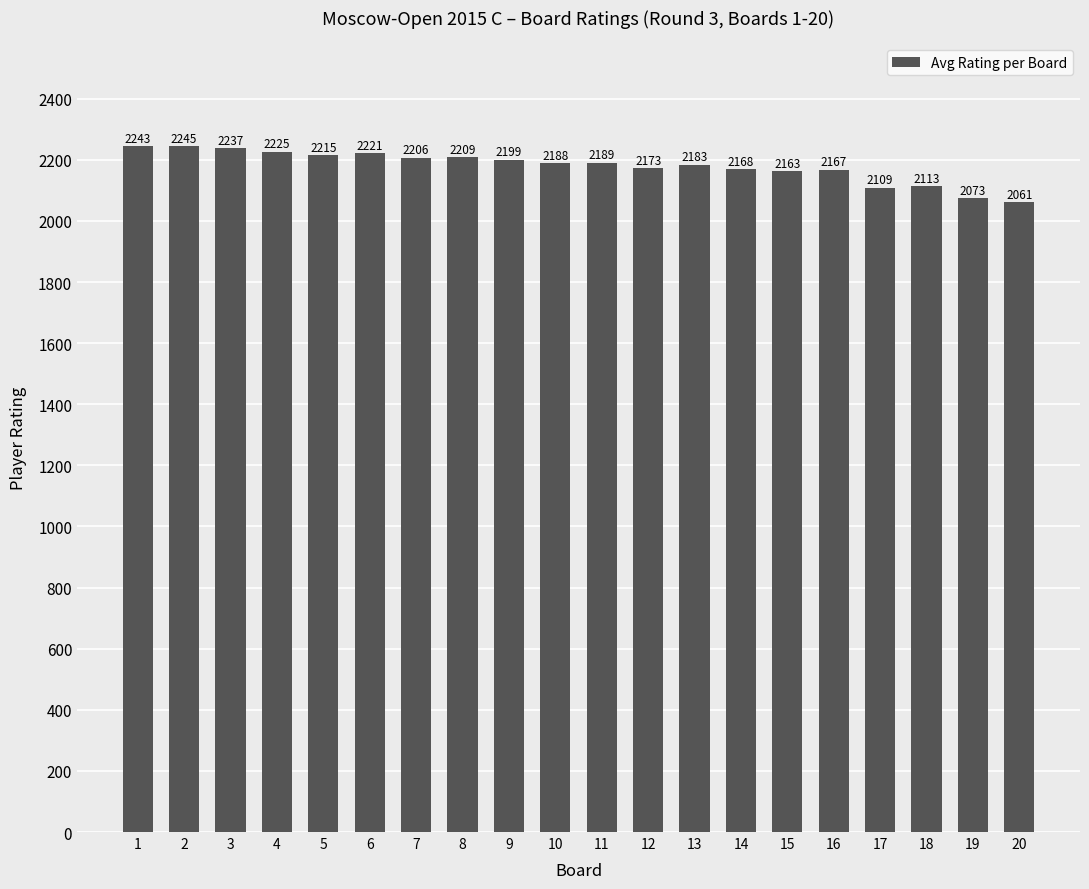

How many distinct data groups are displayed?

1